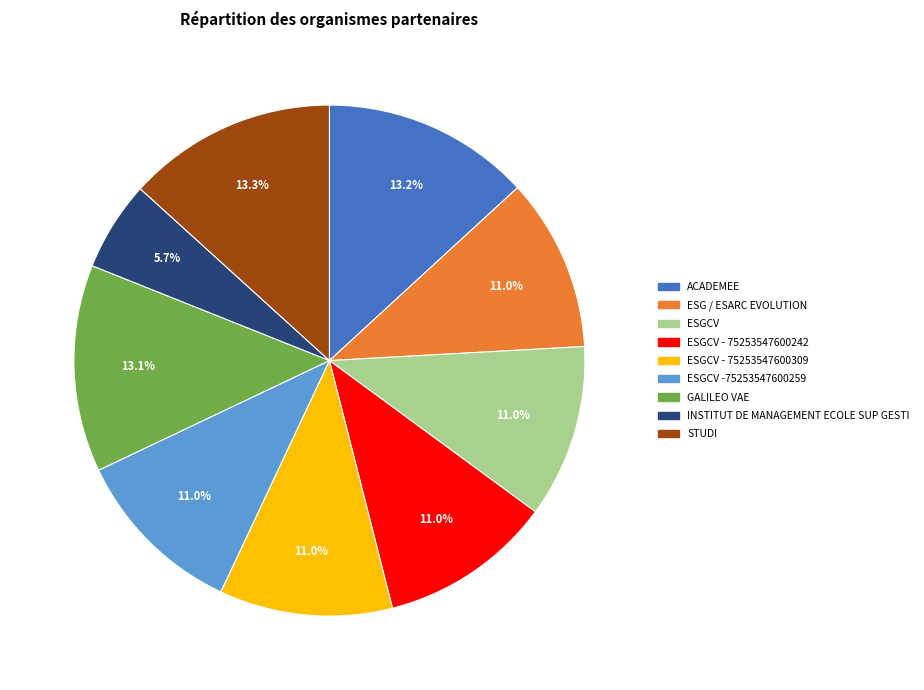

To the nearest percent, what portion does ESGCV represent?

11%